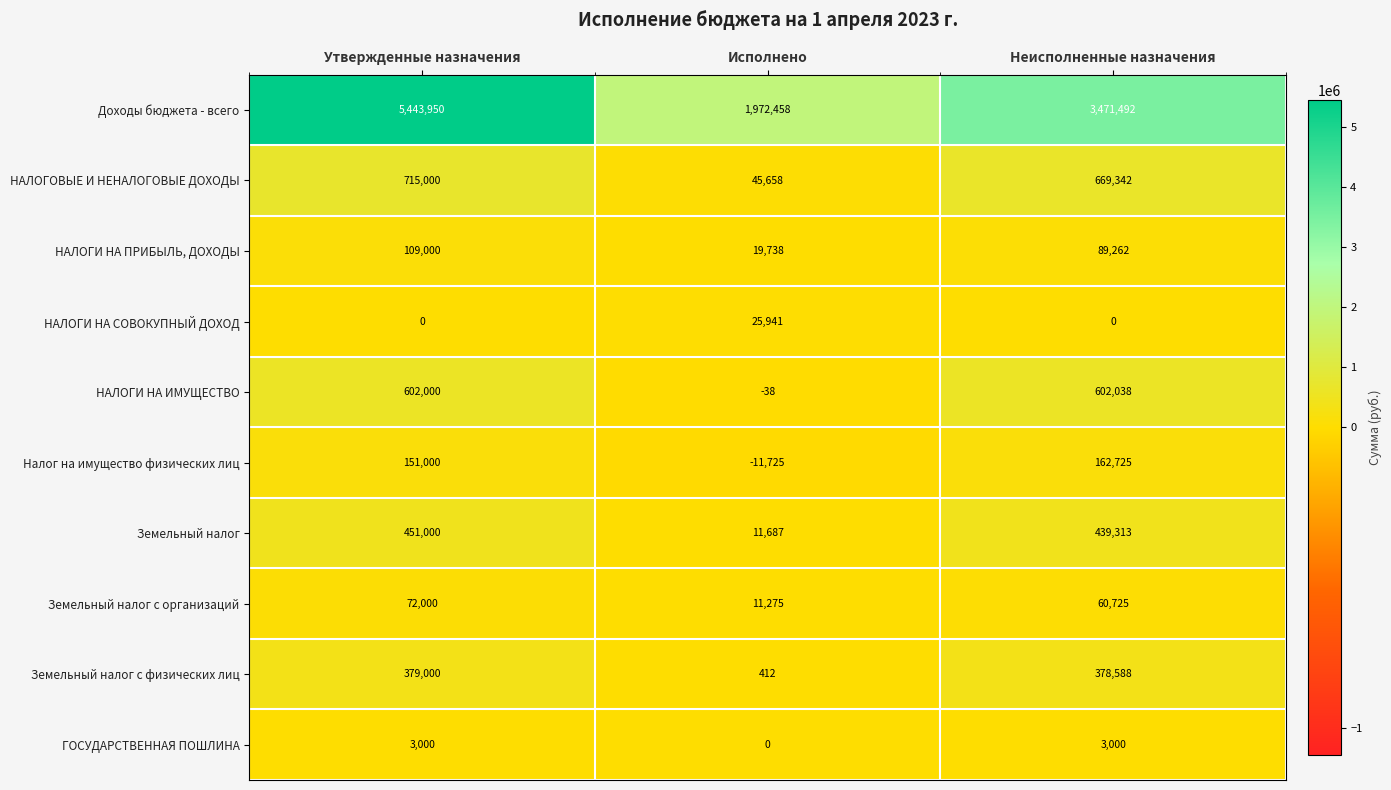

The value of Земельный налог at Исполнено is 16049. True or false?

False